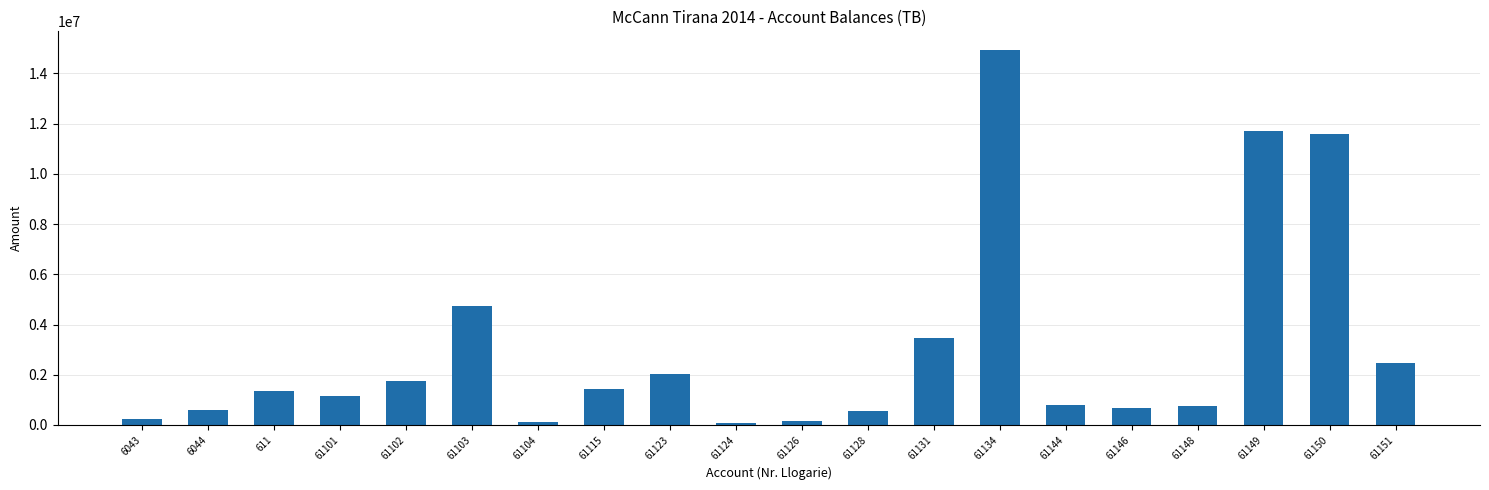

What is the maximum value shown in the chart?

14931158.8